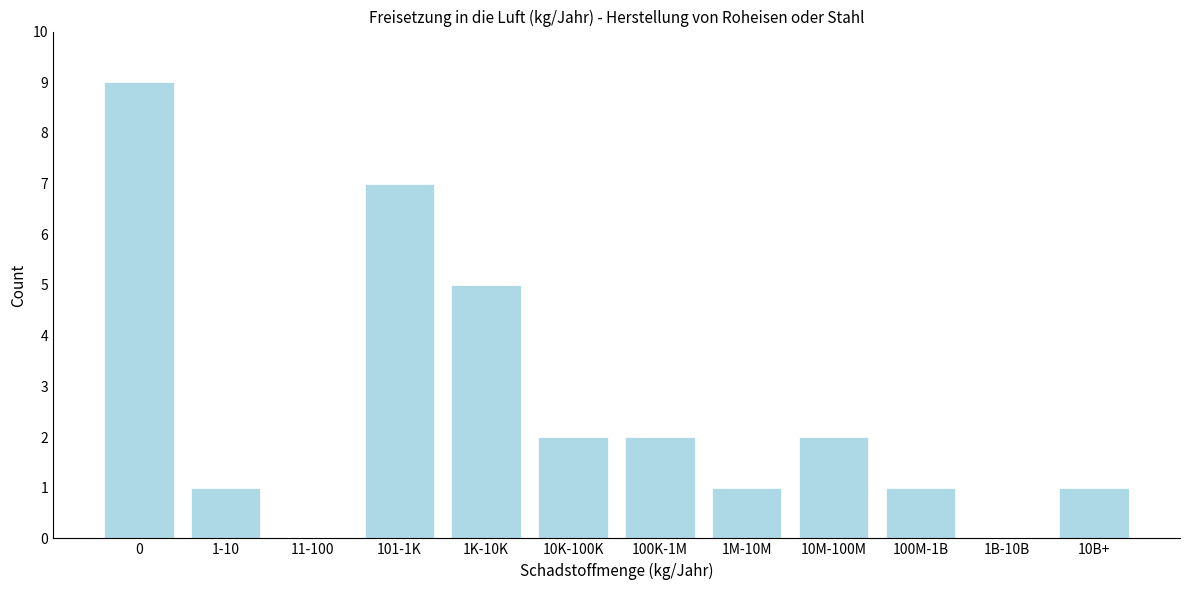

Reading left to right, list all the values displayed in this chart.

0=9	1-10=1	11-100=0	101-1K=7	1K-10K=5	10K-100K=2	100K-1M=2	1M-10M=1	10M-100M=2	100M-1B=1	1B-10B=0	10B+=1